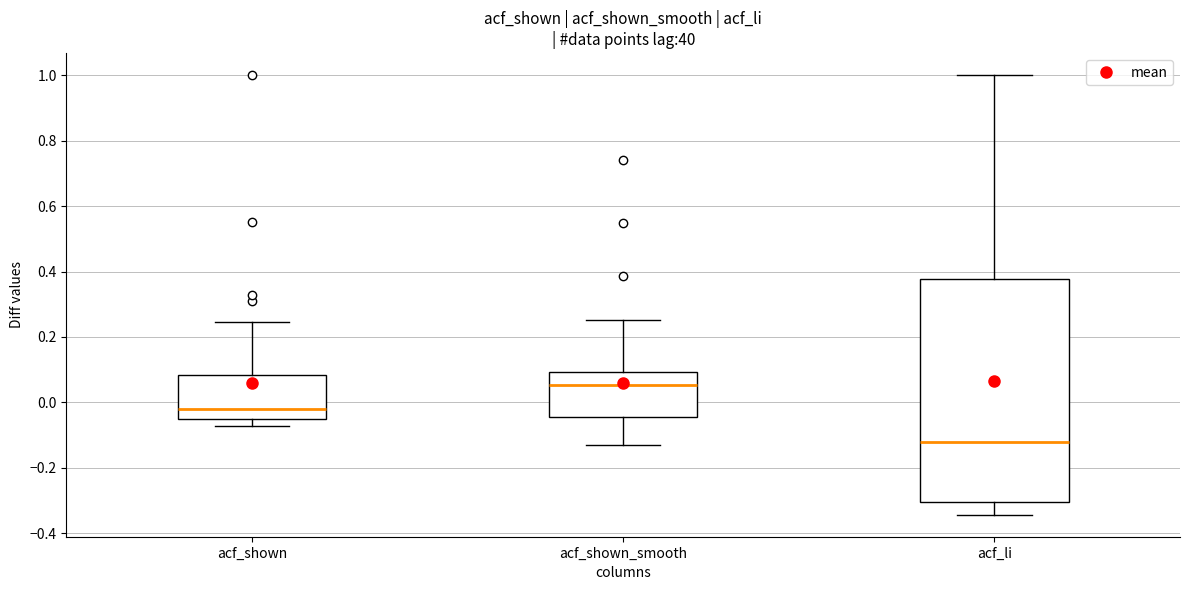

Which box's median line is the highest?

acf_shown_smooth